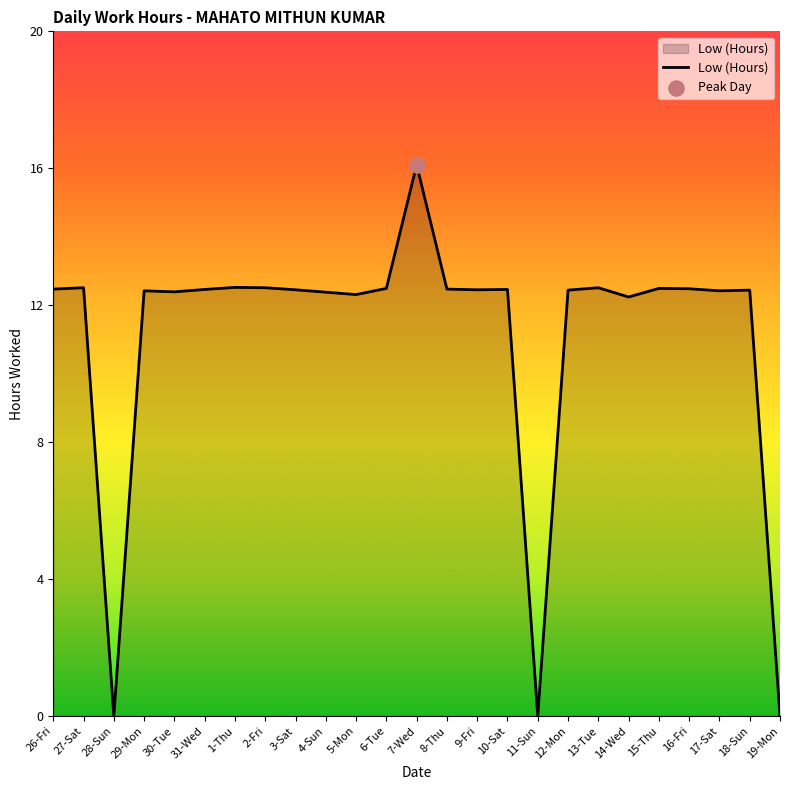

Approximately how many times larger is the value at 14-Wed compared to 5-Mon?

1.0